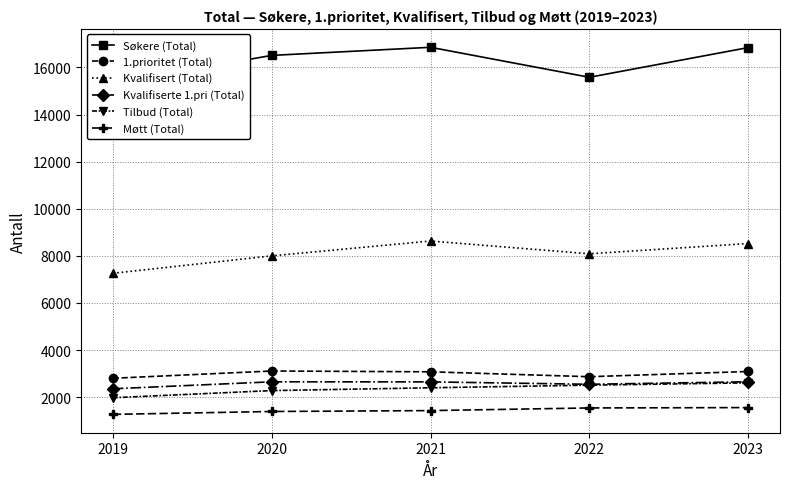

True or false: Kvalifisert (Total) has more than 1 points higher than both neighbors.

False